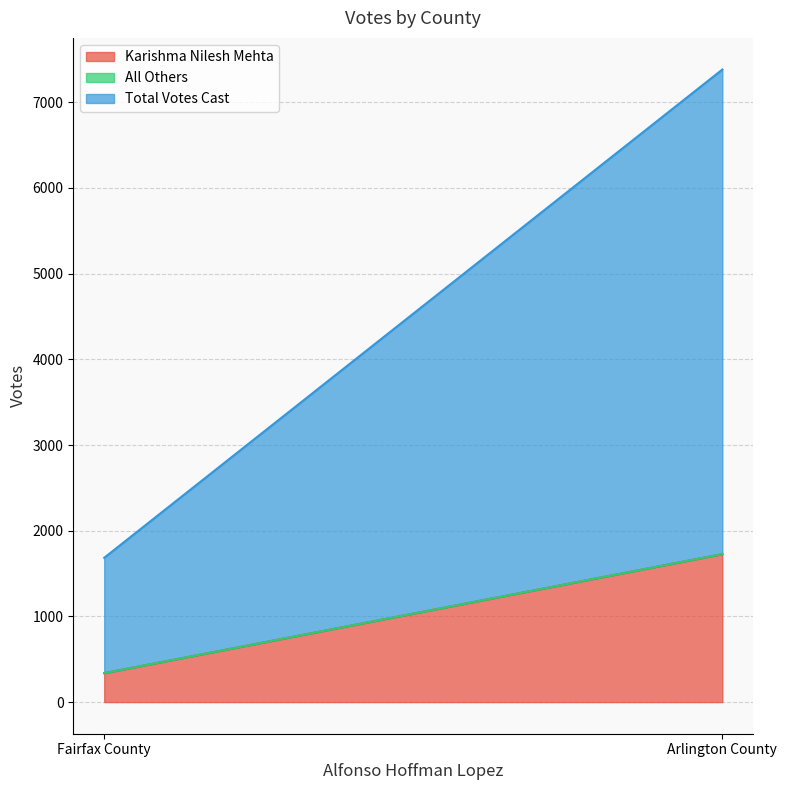

What are all the series names shown in the legend?

Karishma Nilesh Mehta, All Others, Total Votes Cast